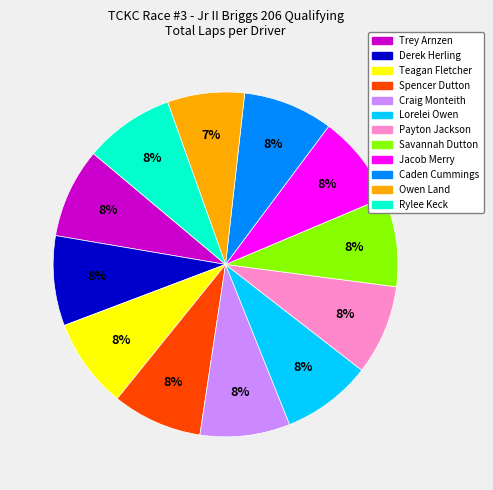

Does Trey Arnzen represent more than half of the total?

No